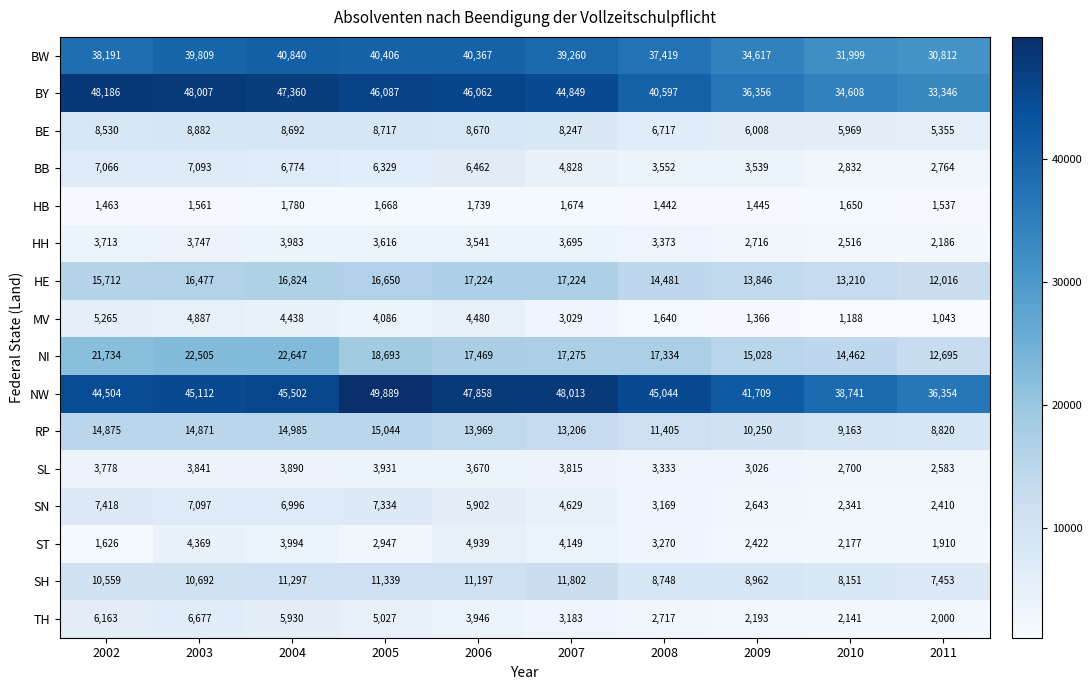

Is the value of SH at 2002 greater than the value of NW at 2007?

No